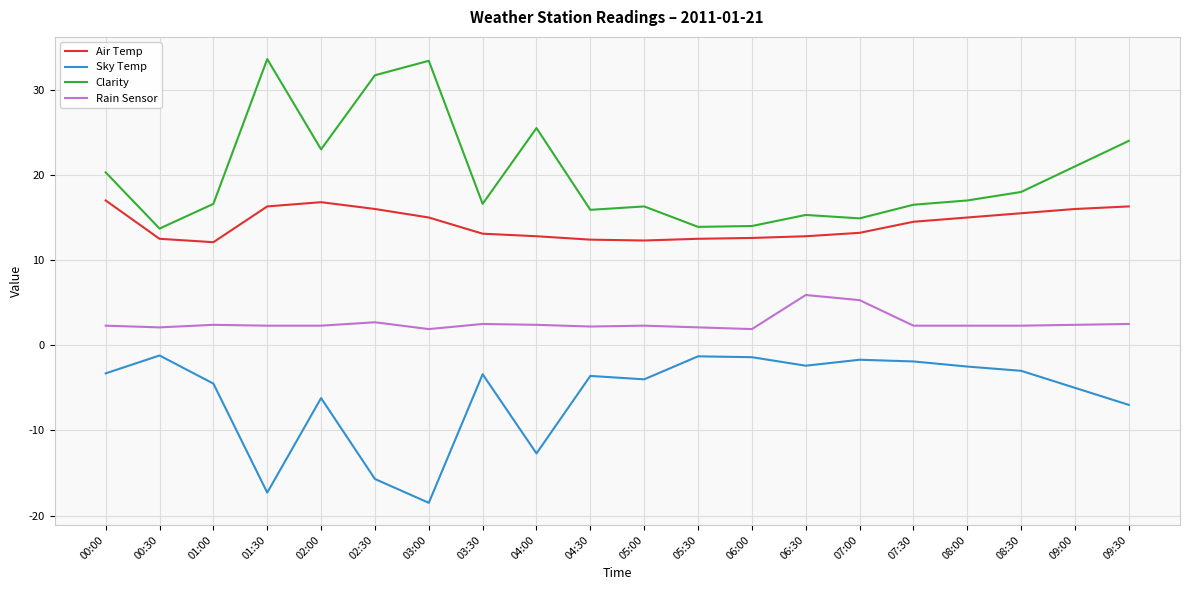

What is the difference between the Sky Temp values at 05:30 and 02:30?

14.4